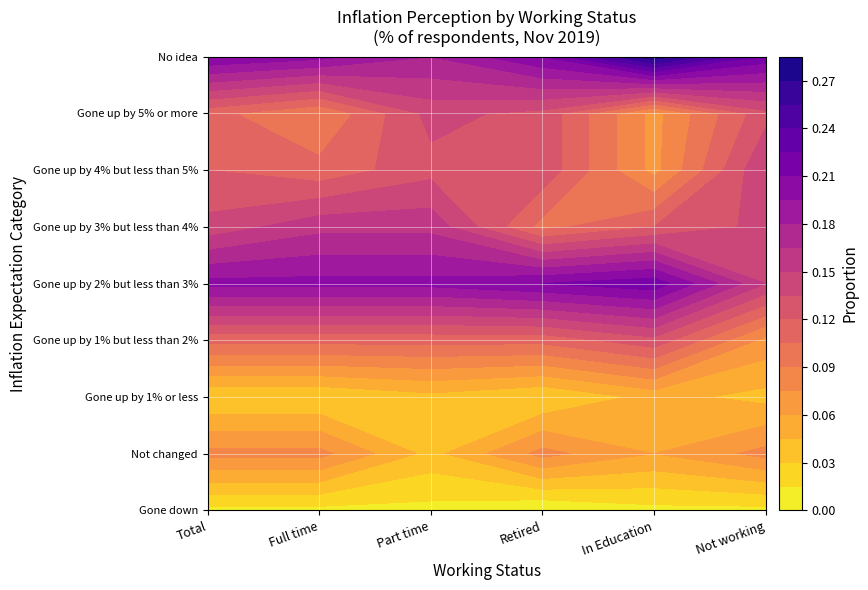

Reading left to right, transcribe all the data shown in this chart.

Gone down: 0.0	0.0	0.0	0.0	0.0	0.0
Not changed: 0.1	0.1	0.0	0.1	0.1	0.1
Gone up by 1% or less: 0.0	0.0	0.0	0.0	0.1	0.0
Gone up by 1% but less than 2%: 0.1	0.1	0.1	0.1	0.1	0.1
Gone up by 2% but less than 3%: 0.2	0.2	0.2	0.2	0.2	0.1
Gone up by 3% but less than 4%: 0.1	0.2	0.2	0.1	0.1	0.1
Gone up by 4% but less than 5%: 0.1	0.1	0.1	0.1	0.1	0.1
Gone up by 5% or more: 0.1	0.1	0.1	0.1	0.1	0.1
No idea: 0.2	0.2	0.2	0.2	0.3	0.2